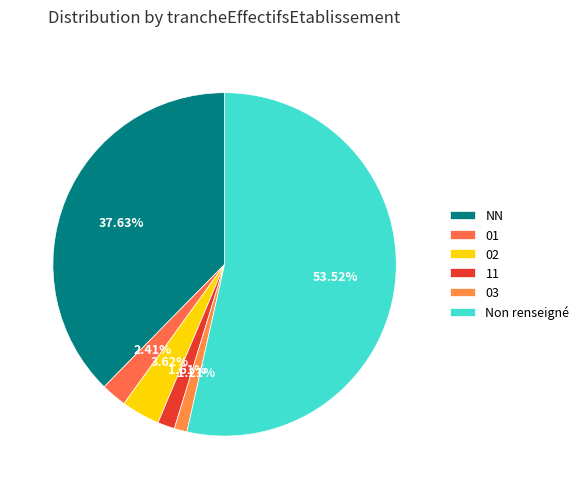

True or false: 01 accounts for 2% of the total.

True